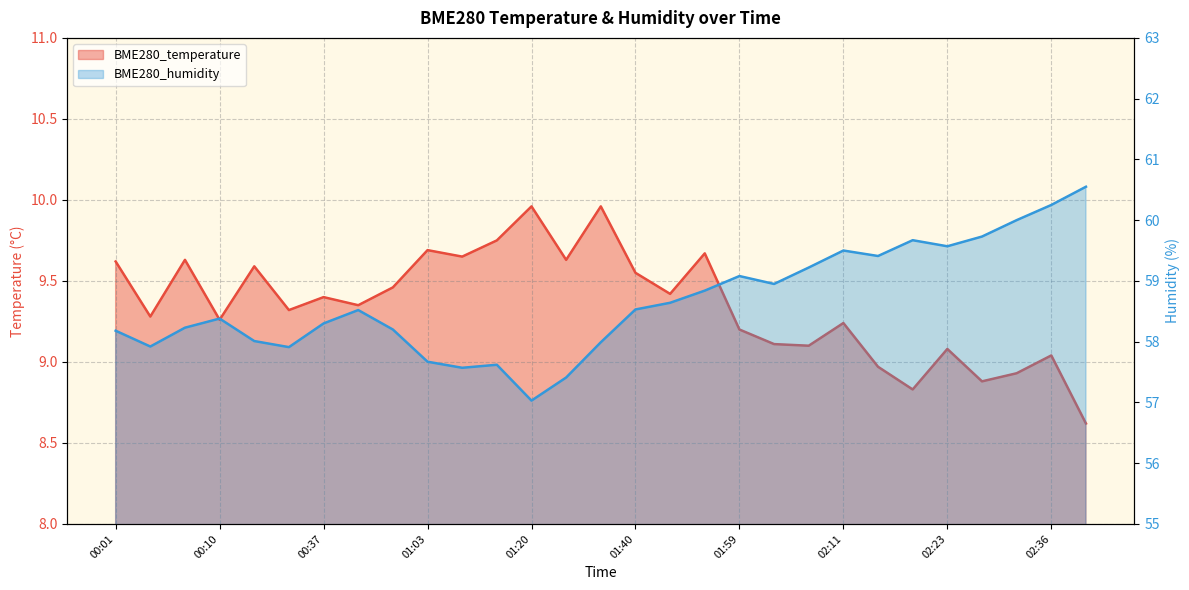

What is the sum of the BME280_humidity values at 01:20 and 00:23?

114.9